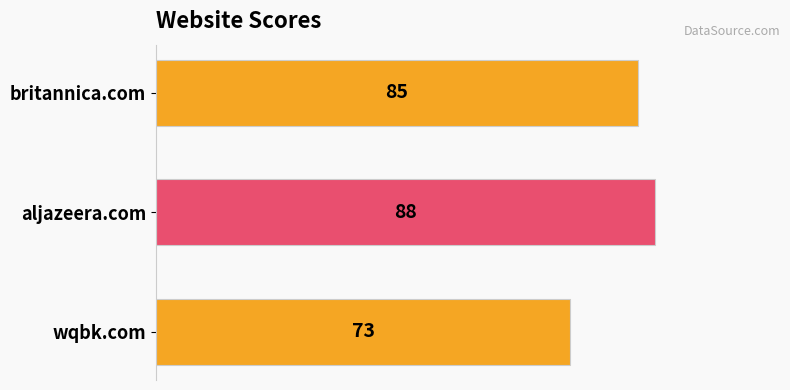

Is it true that the value at britannica.com is 85?

True